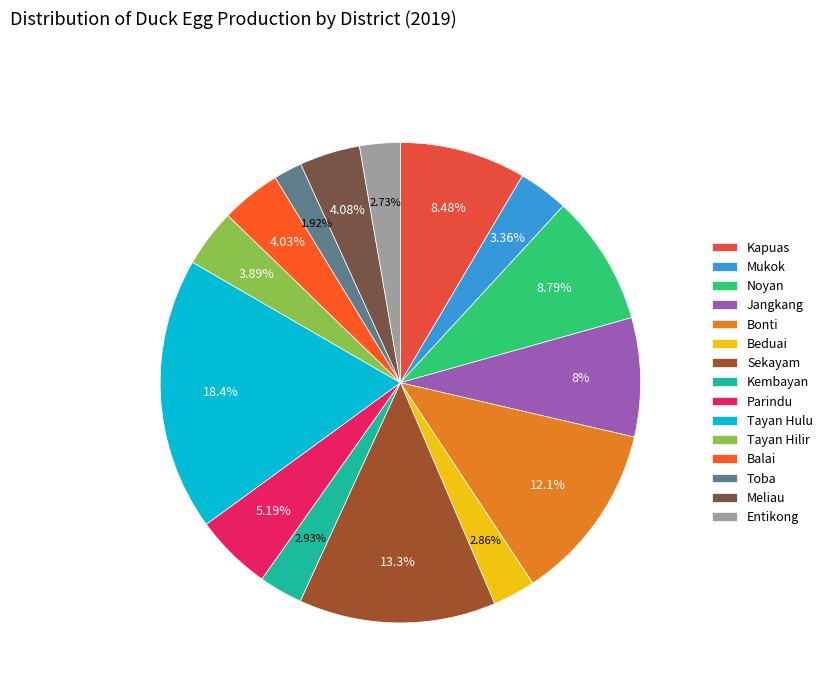

What percentage is NOT represented by Kapuas?

91.5%